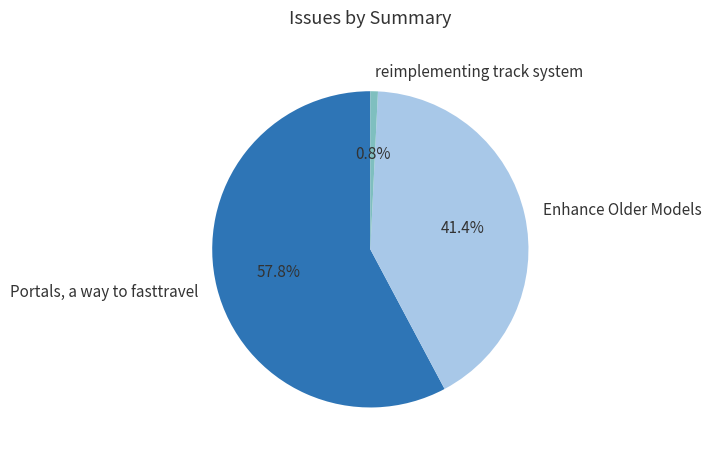

True or false: Enhance Older Models accounts for 48% of the total.

False